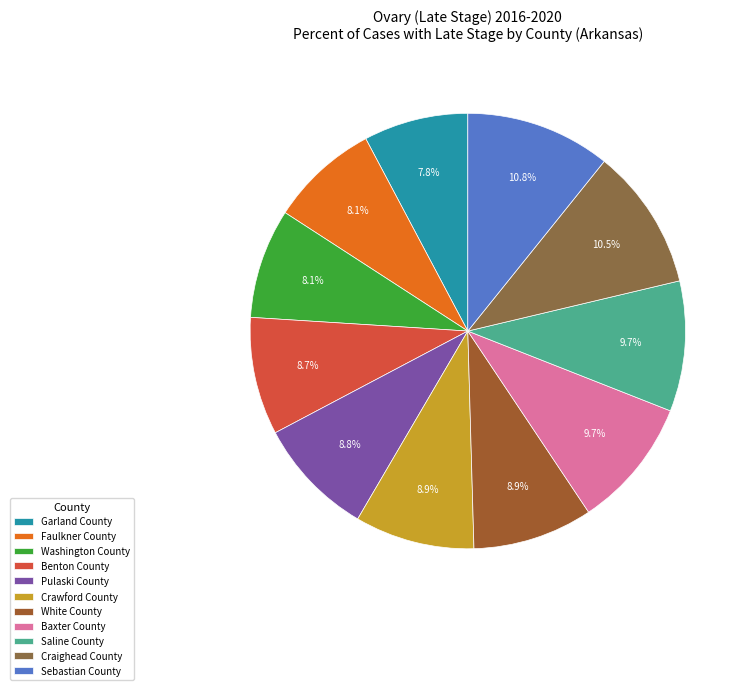

Count the number of slices in the pie.

11